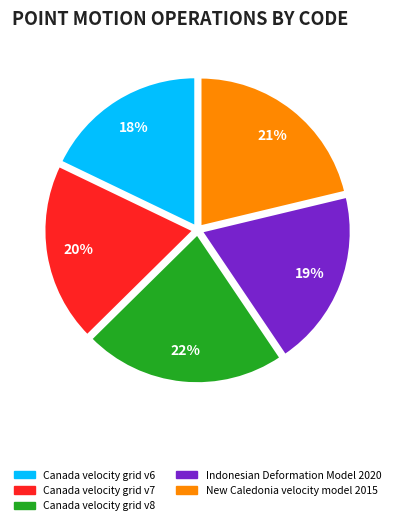

Is it true that Canada velocity grid v6 is 7% of the pie?

False